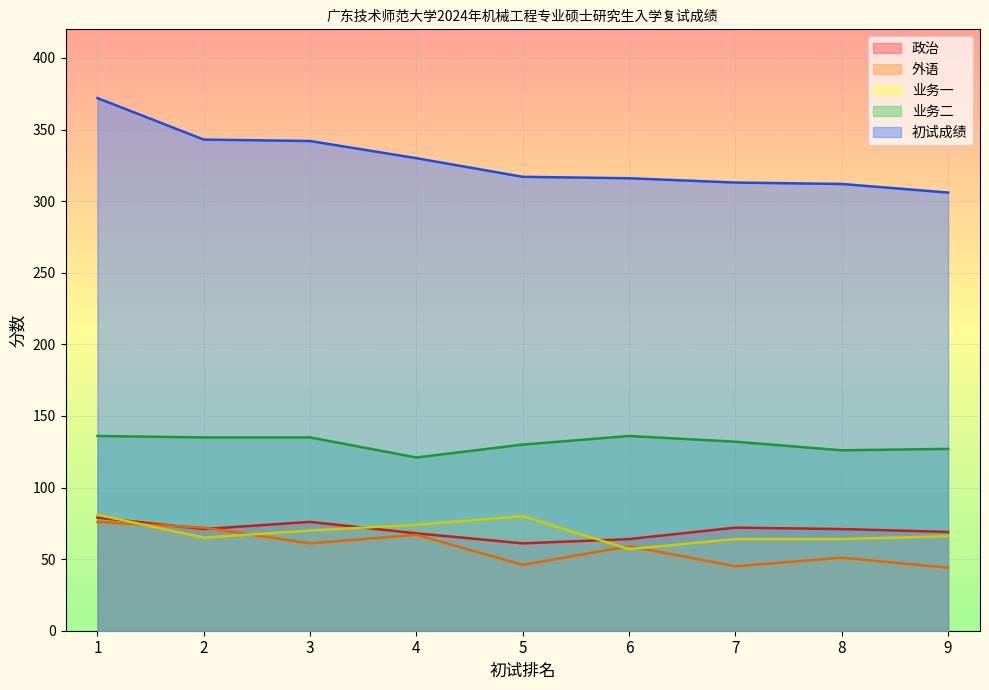

What is the sum of the 政治 values at 3 and 1?

155